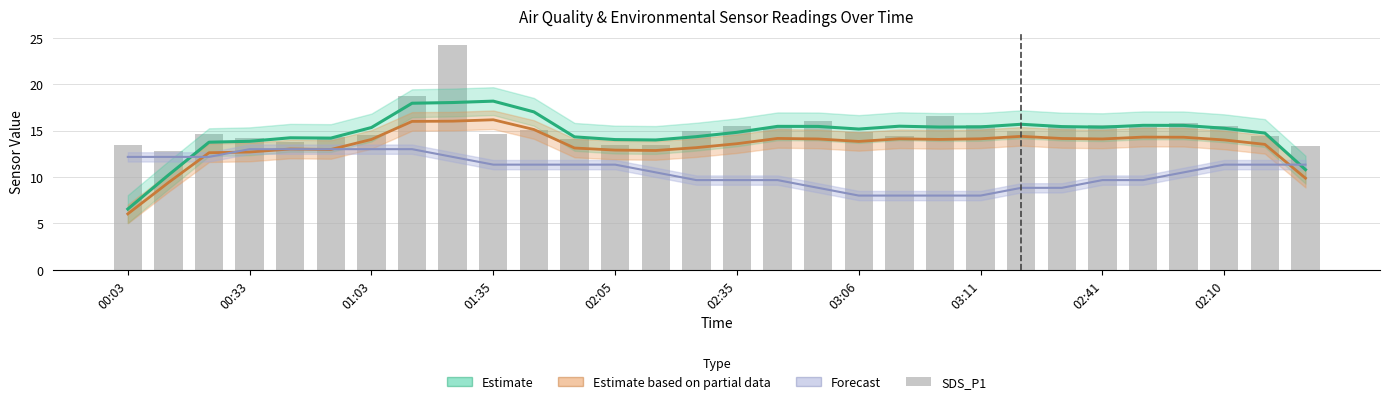

What is the label of the 1st bar from the left?

00:03